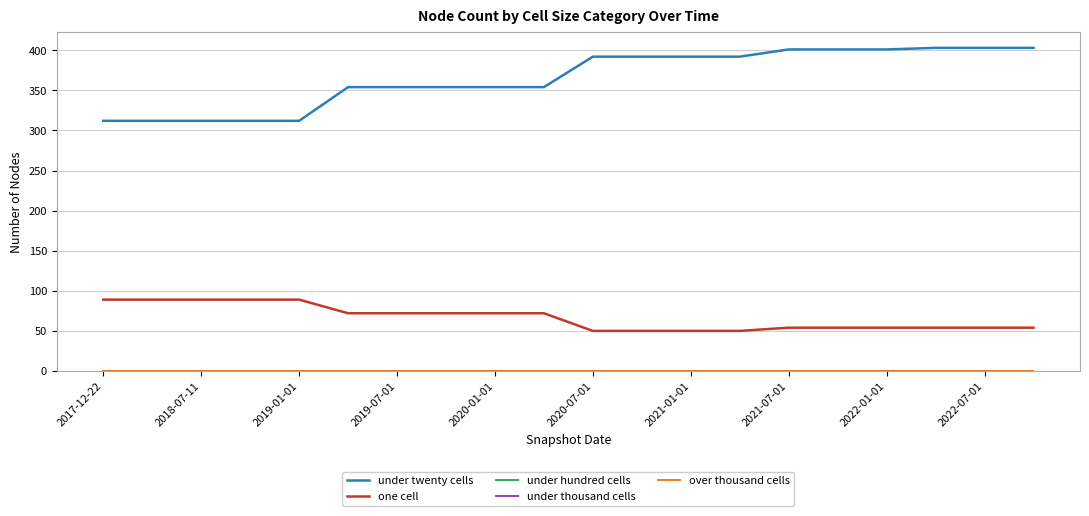

Does the chart have visible grid lines?

Yes